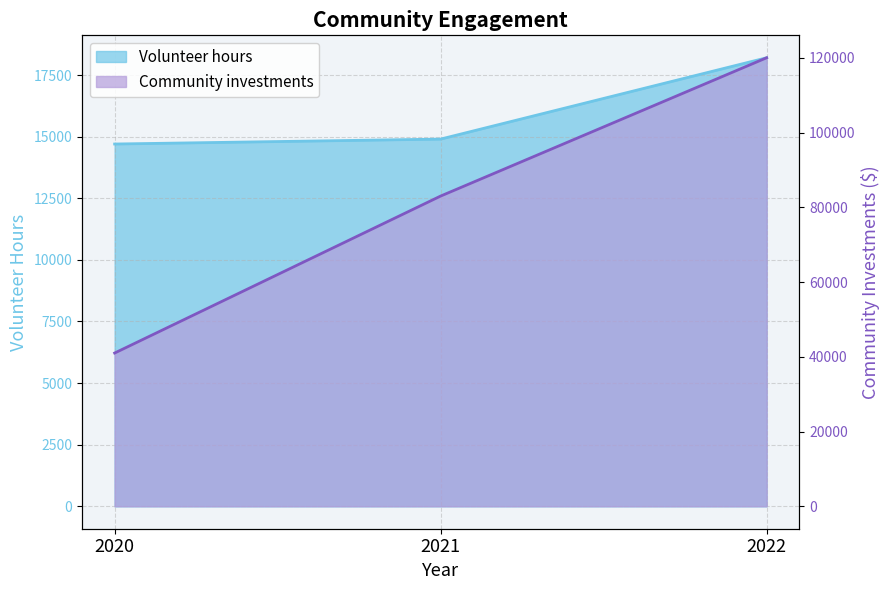

What is the difference between the highest and lowest values at 2021?

68100